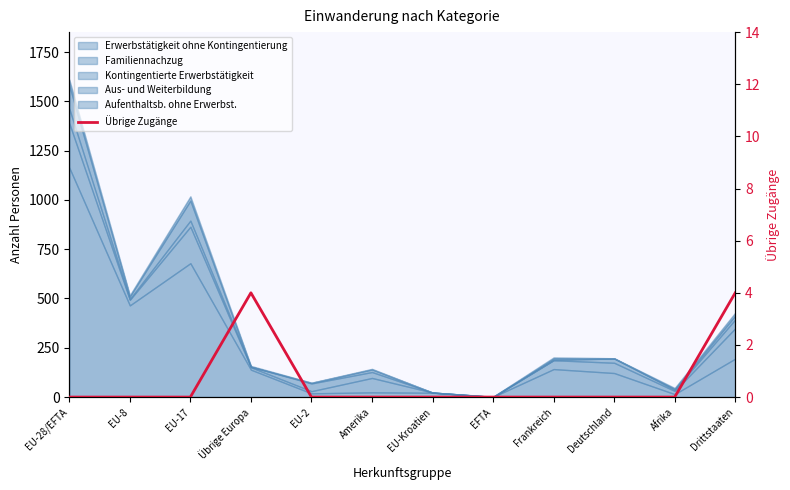

What is the difference between the maximum and minimum values?

4